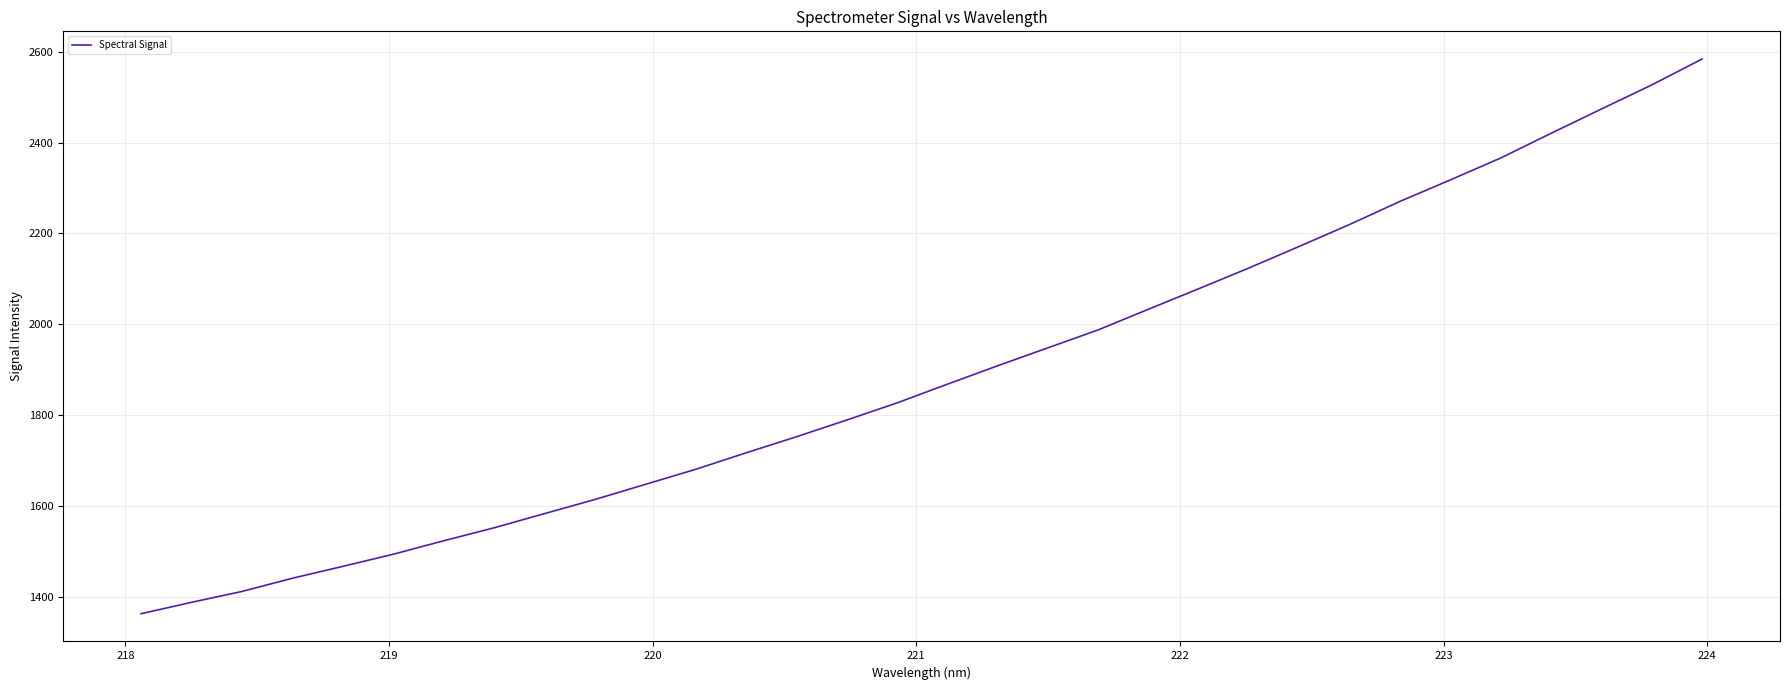

Reading left to right, extract all data points from this chart.

1362.8	1387.9	1411.8	1440.9	1467.0	1493.7	1523.3	1551.9	1583.1	1614.1	1647.4	1680.6	1716.8	1752.2	1789.1	1826.8	1868.0	1908.6	1948.2	1987.7	2033.3	2078.5	2124.2	2171.8	2220.0	2270.8	2318.0	2366.2	2420.5	2473.9	2526.9	2583.9